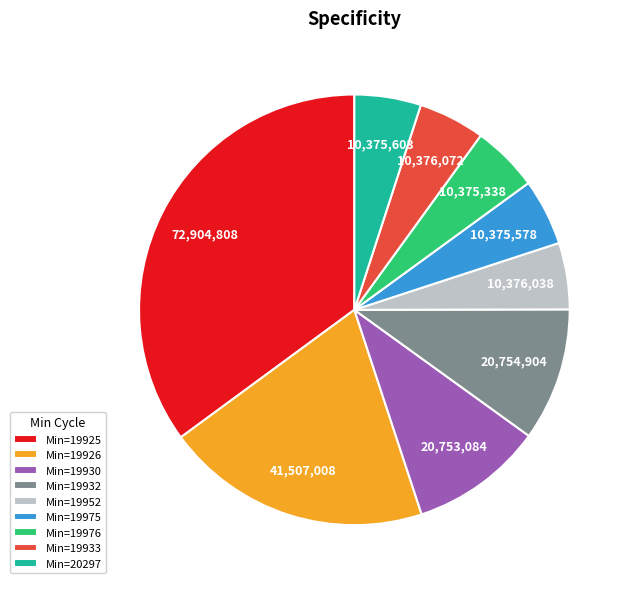

What is the largest slice in the pie chart?

Min=19925